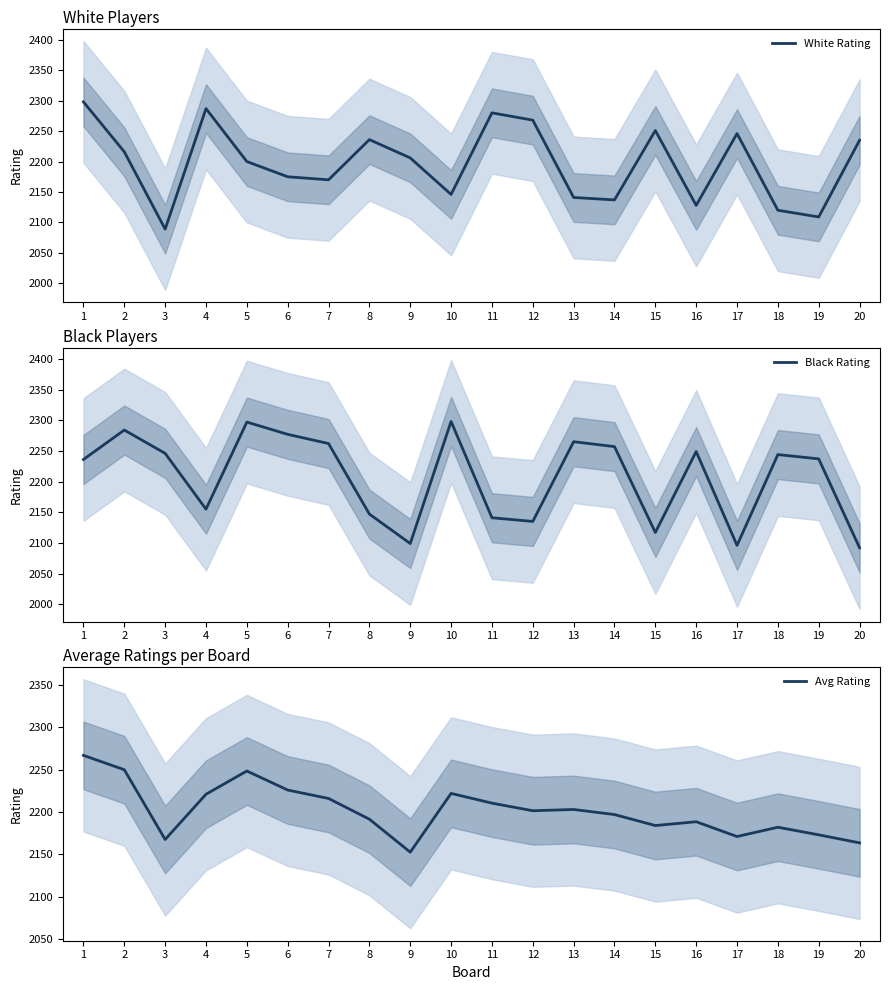

What is the total value across all series at 8?

6574.5